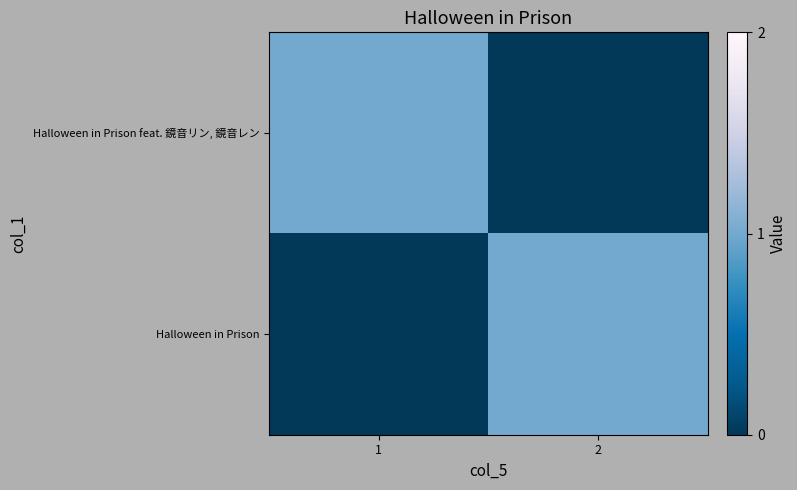

At how many categories does at least one series exceed 0?

2